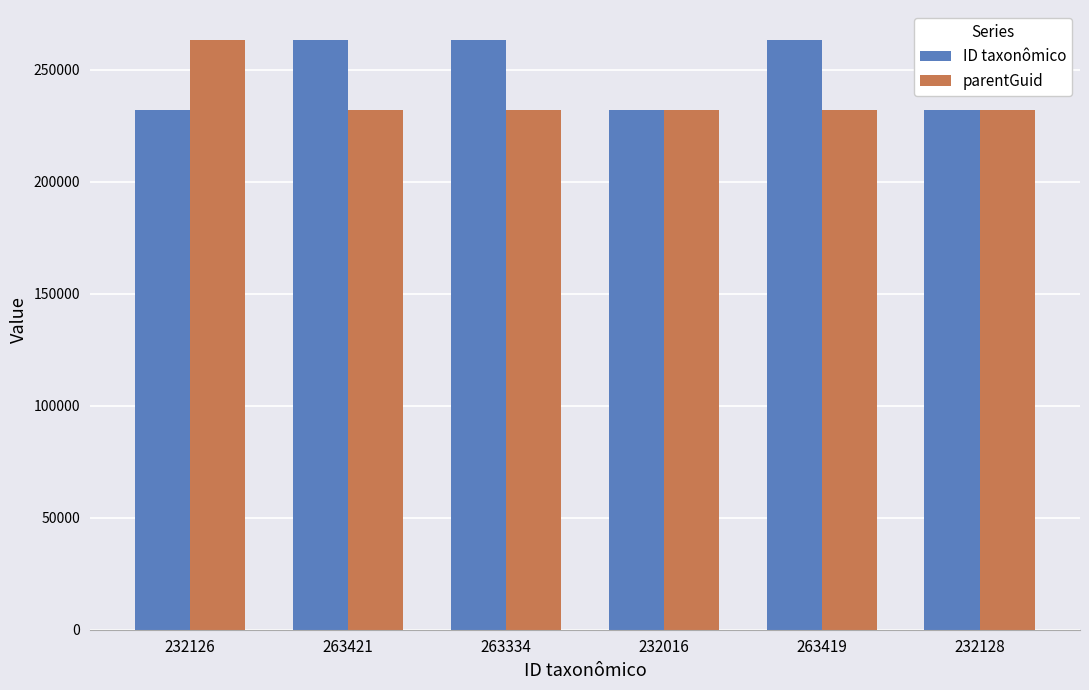

What is the maximum value for parentGuid?

263331